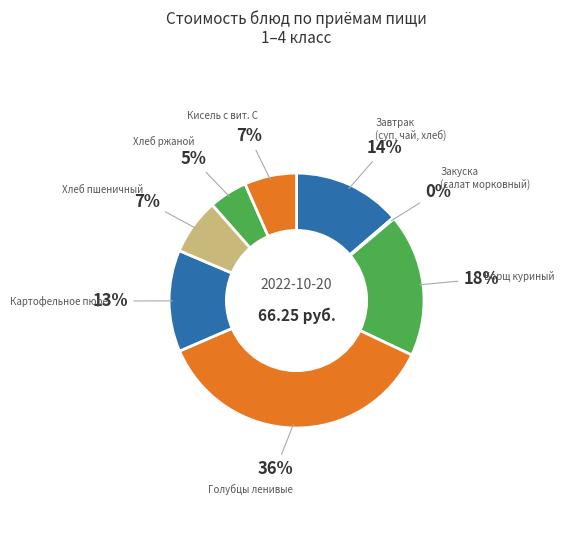

Is there any slice that represents more than half of the pie?

No